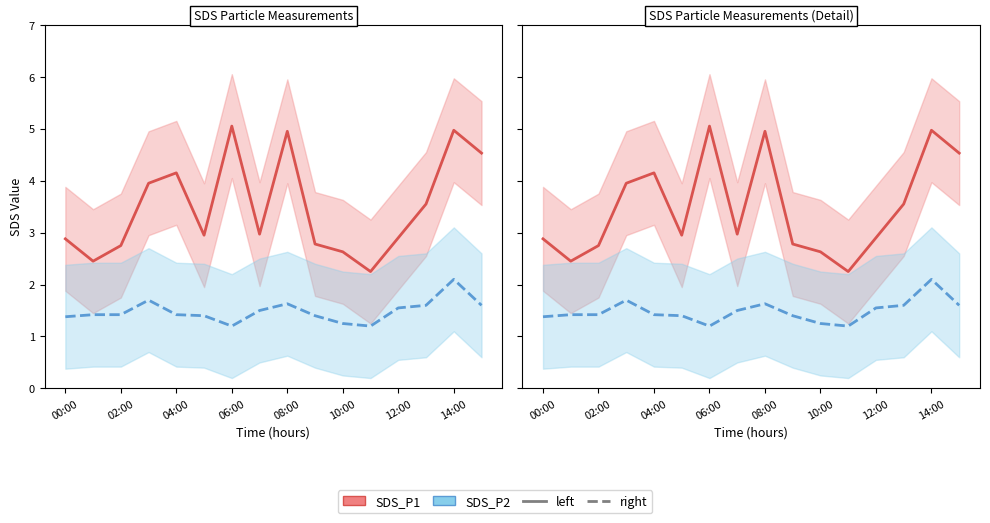

Rank the series at 00:00 from highest to lowest value.

SDS_P1 (left), SDS_P2 (right)